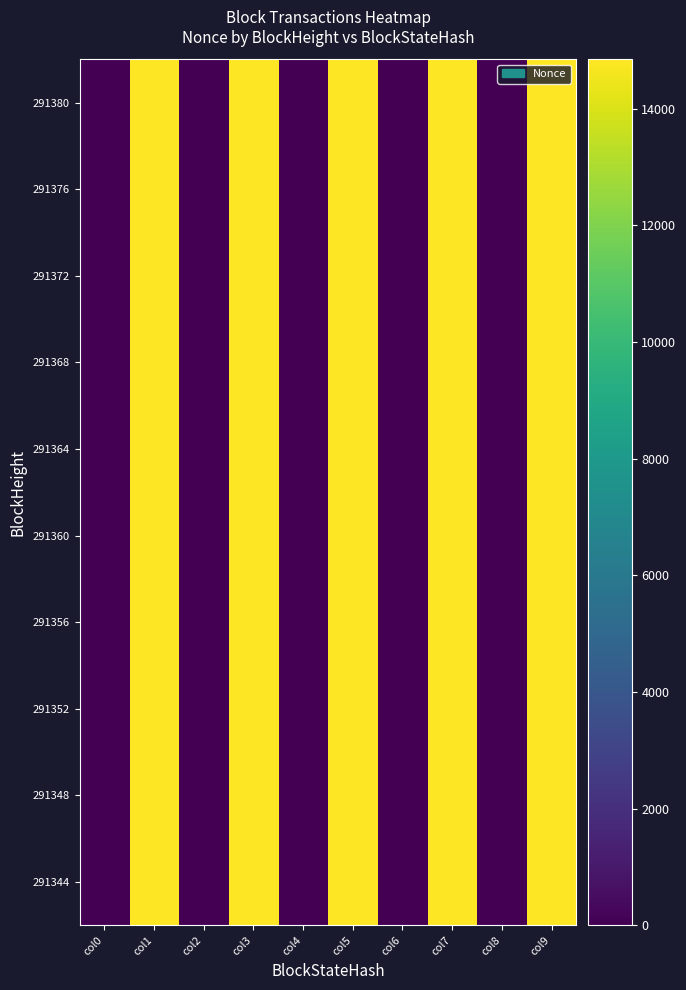

Reading left to right, transcribe all the data shown in this chart.

291380: col0=0	col1=14849	col2=0	col3=14849	col4=0	col5=14849	col6=0	col7=14849	col8=0	col9=14849
291376: col0=0	col1=14849	col2=0	col3=14849	col4=0	col5=14849	col6=0	col7=14849	col8=0	col9=14849
291372: col0=0	col1=14849	col2=0	col3=14849	col4=0	col5=14849	col6=0	col7=14849	col8=0	col9=14849
291368: col0=0	col1=14849	col2=0	col3=14849	col4=0	col5=14849	col6=0	col7=14849	col8=0	col9=14849
291364: col0=0	col1=14849	col2=0	col3=14849	col4=0	col5=14849	col6=0	col7=14849	col8=0	col9=14849
291360: col0=0	col1=14849	col2=0	col3=14849	col4=0	col5=14849	col6=0	col7=14849	col8=0	col9=14849
291356: col0=0	col1=14849	col2=0	col3=14849	col4=0	col5=14849	col6=0	col7=14849	col8=0	col9=14849
291352: col0=0	col1=14849	col2=0	col3=14849	col4=0	col5=14849	col6=0	col7=14849	col8=0	col9=14849
291348: col0=0	col1=14849	col2=0	col3=14849	col4=0	col5=14849	col6=0	col7=14849	col8=0	col9=14849
291344: col0=0	col1=14849	col2=0	col3=14849	col4=0	col5=14849	col6=0	col7=14849	col8=0	col9=14849